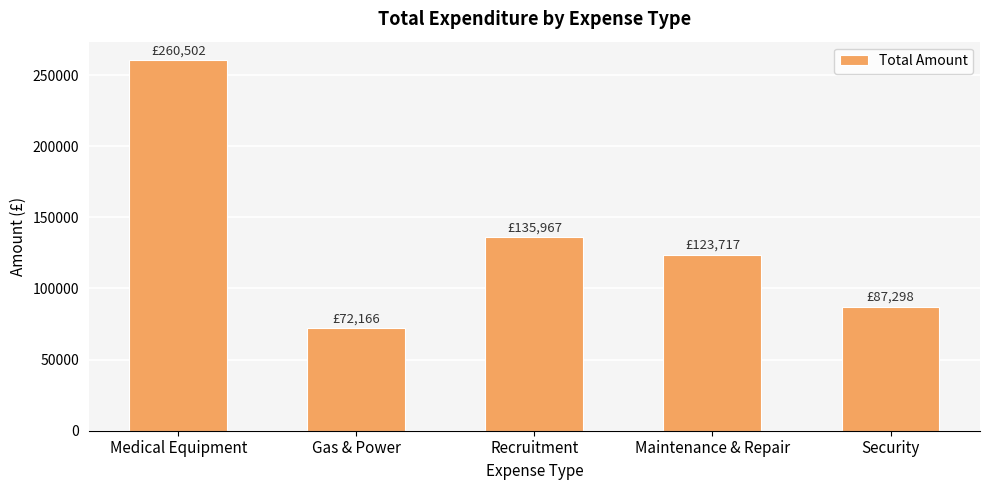

What is the ratio of the value at Medical Equipment to the value at Security?

3.0